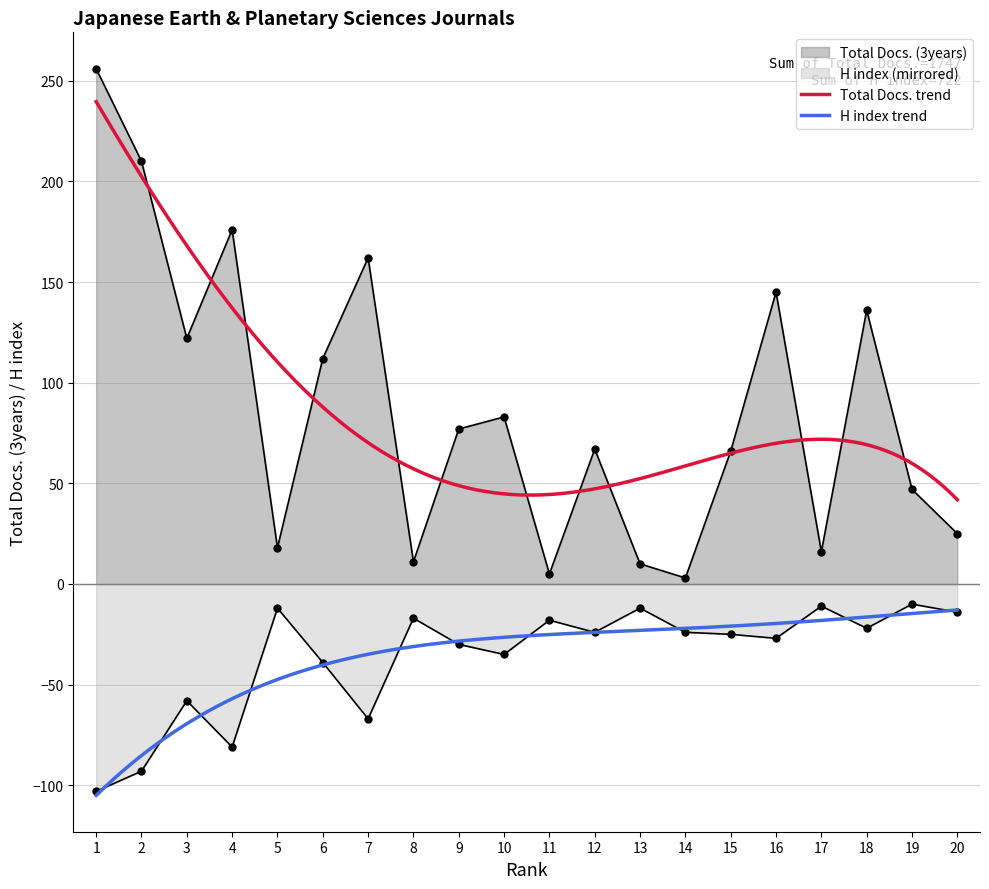

What is the maximum value shown in the chart?

256